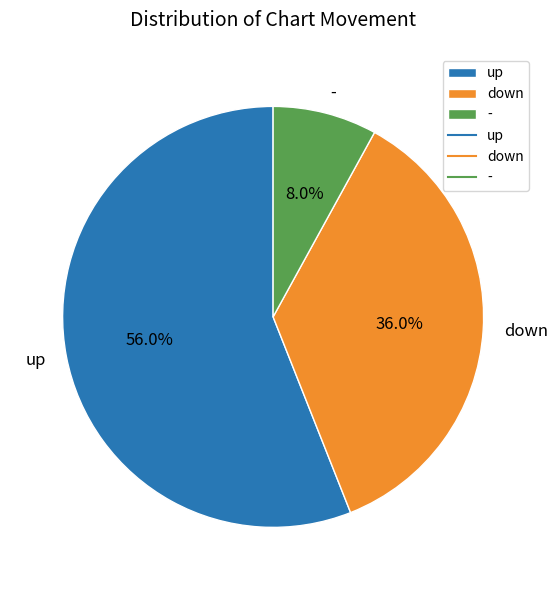

Do - and down together represent more than half of the pie?

No